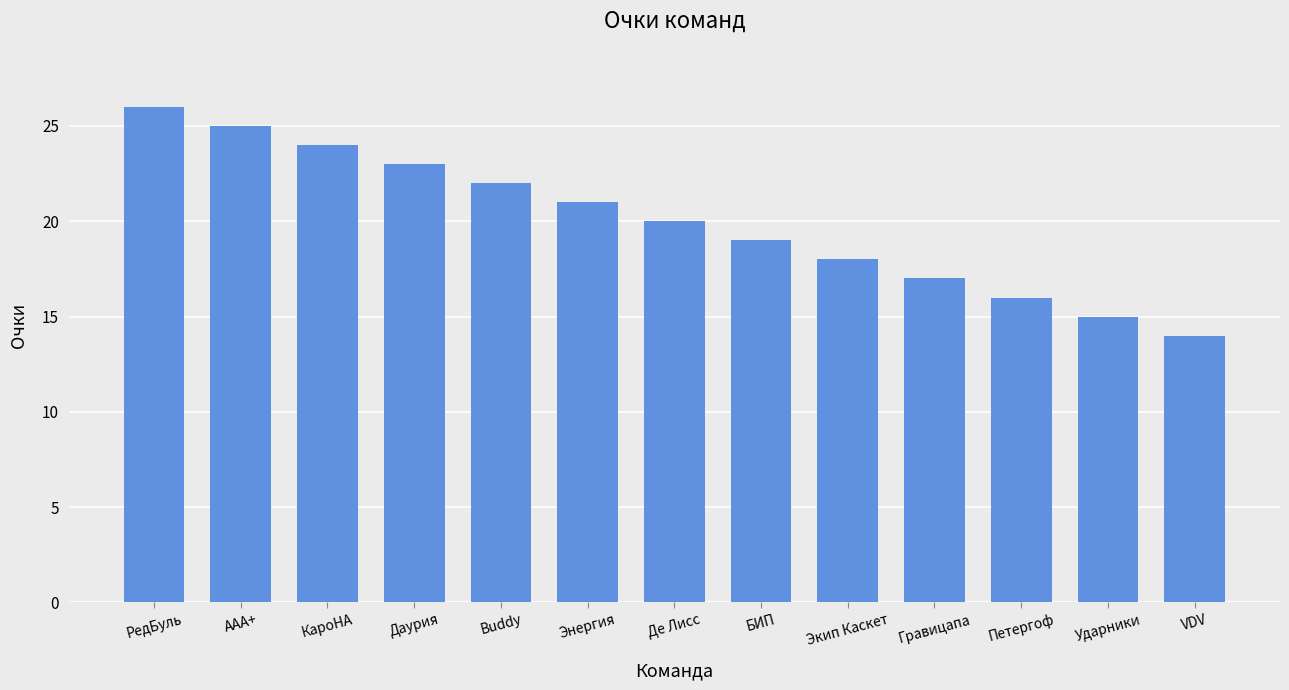

What is the average value?

20